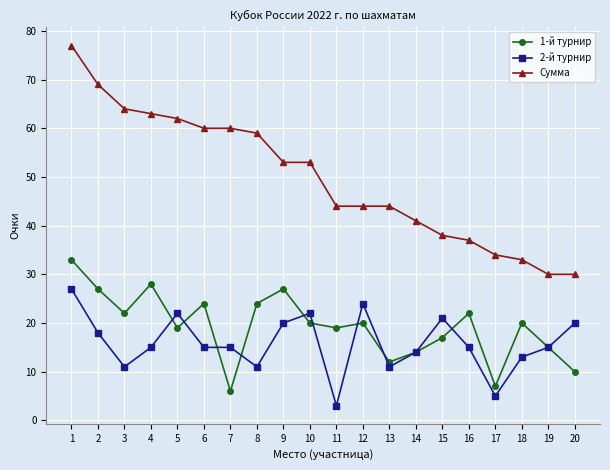

How many categories are shown in the chart?

20